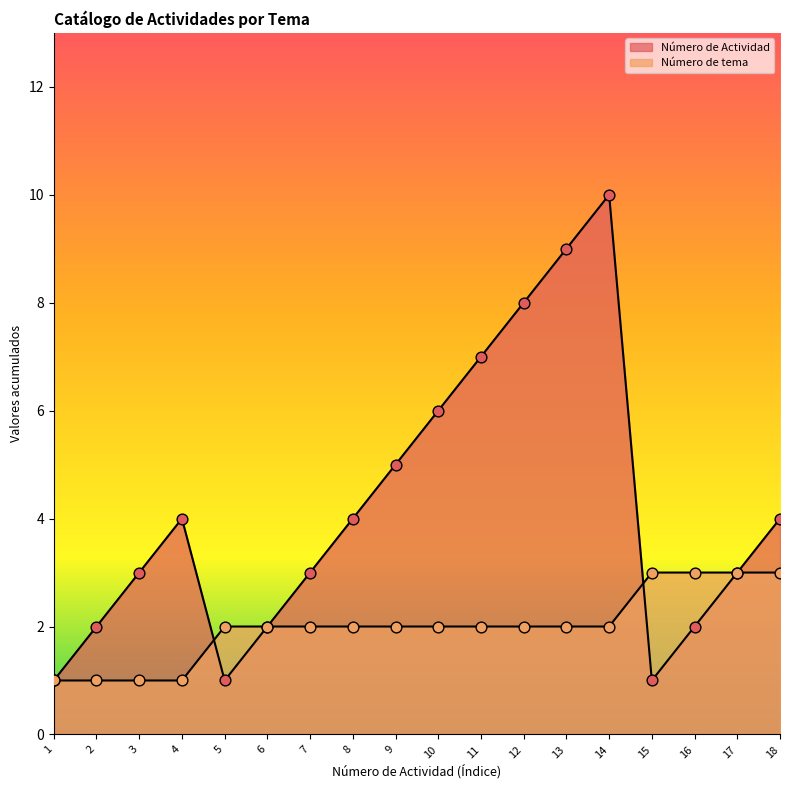

At how many categories does at least one series exceed 6?

4